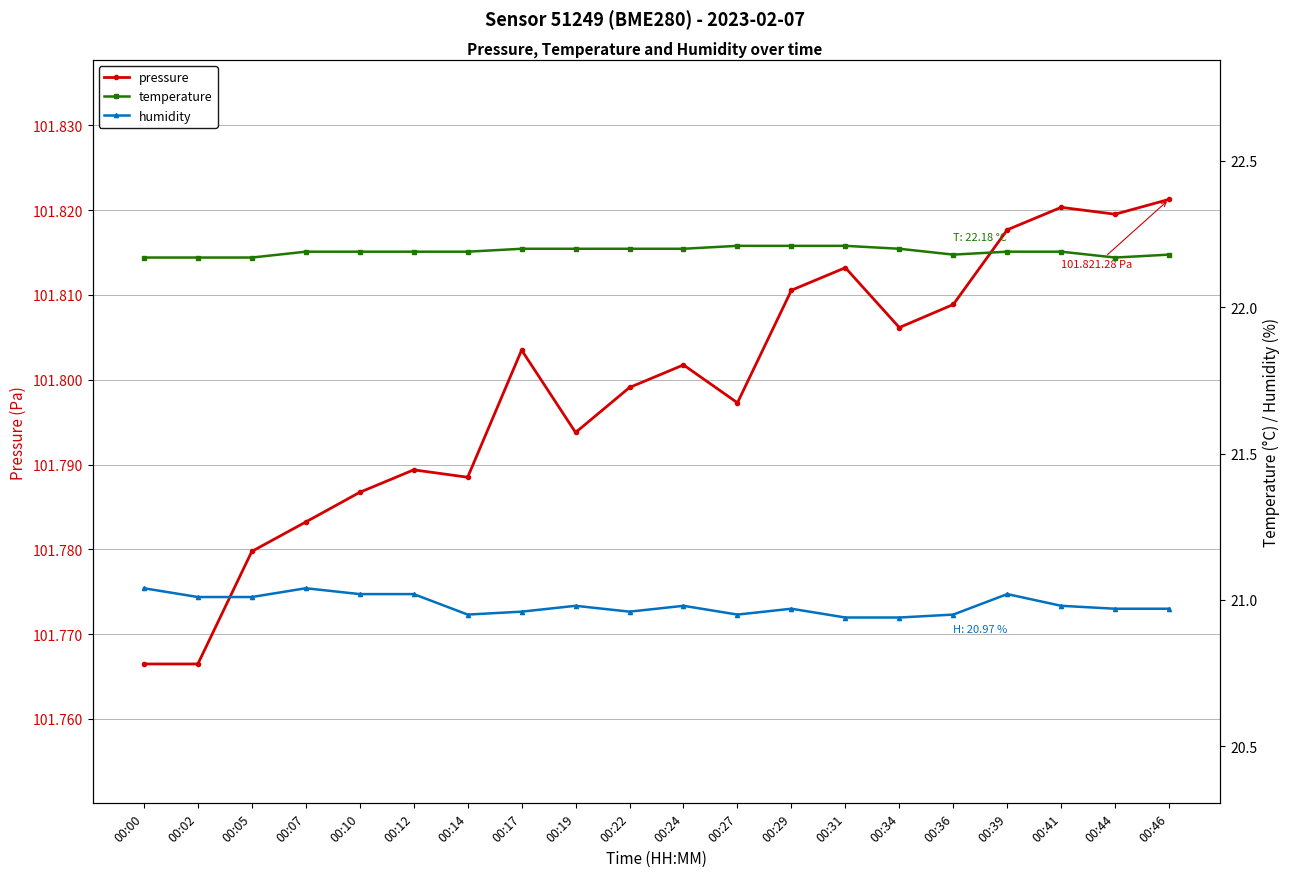

Which series has the widest spread of values?

pressure